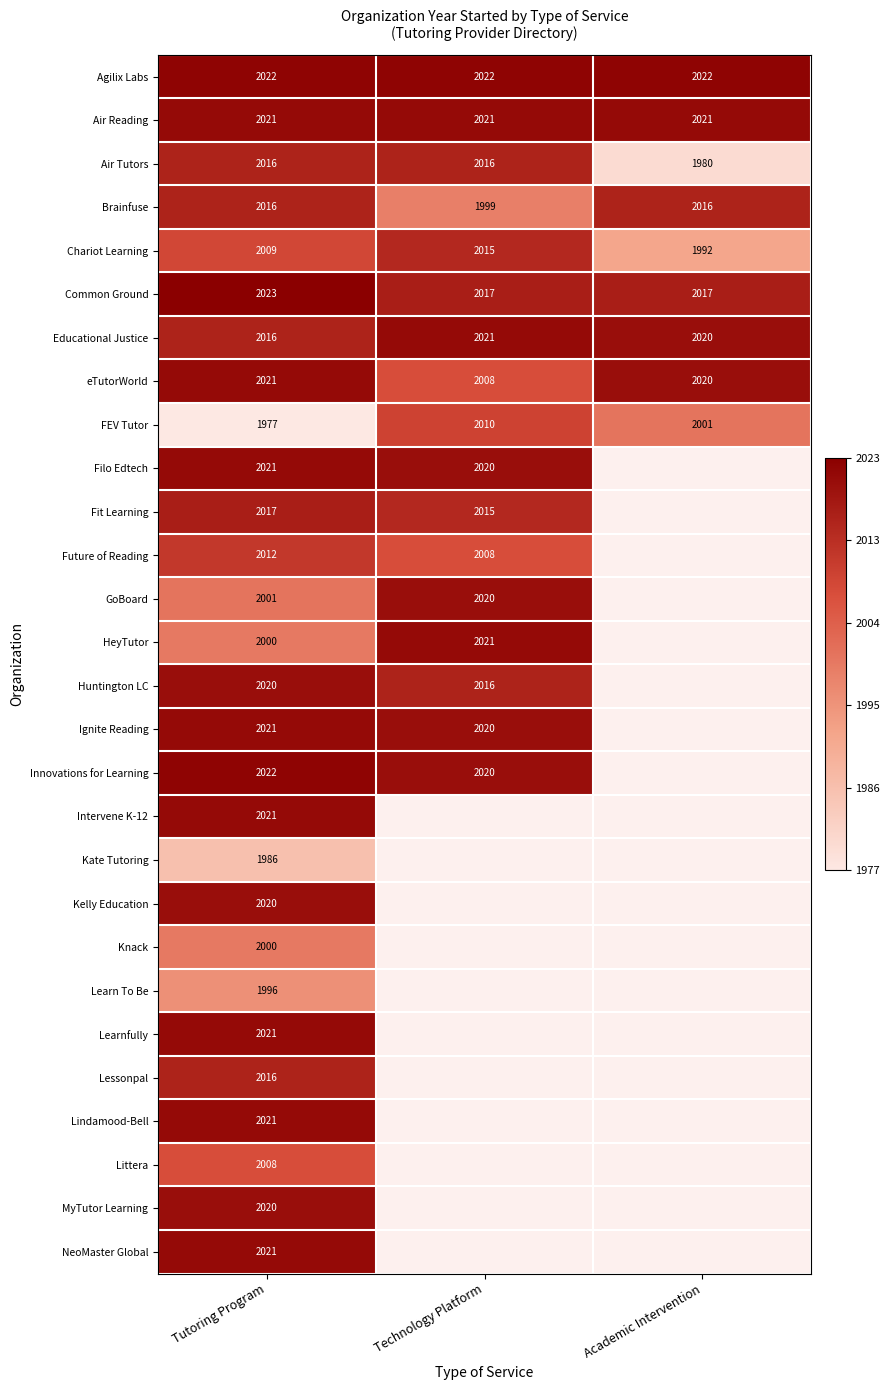

At which category is the sum across all series the highest?

Tutoring Program